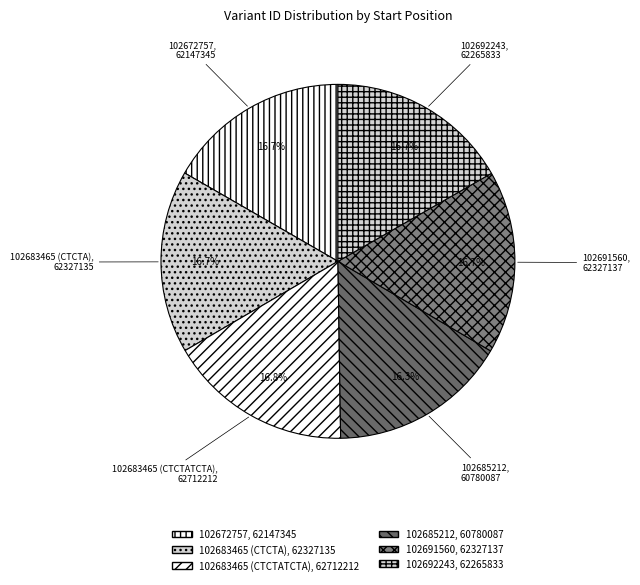

What percentage is NOT represented by 102685212?

83.7%